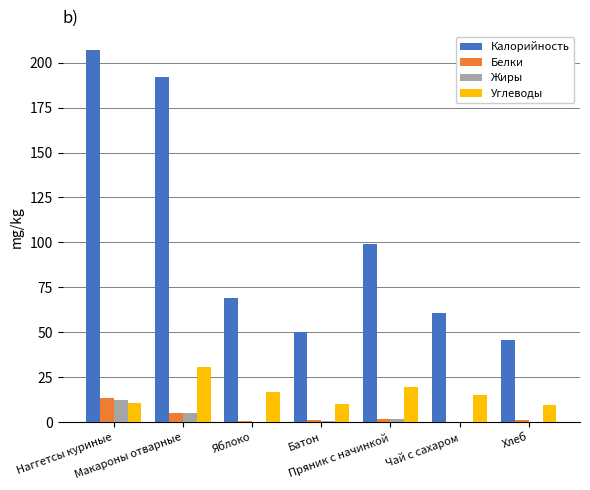

What is the sum of all Жиры values?

20.0